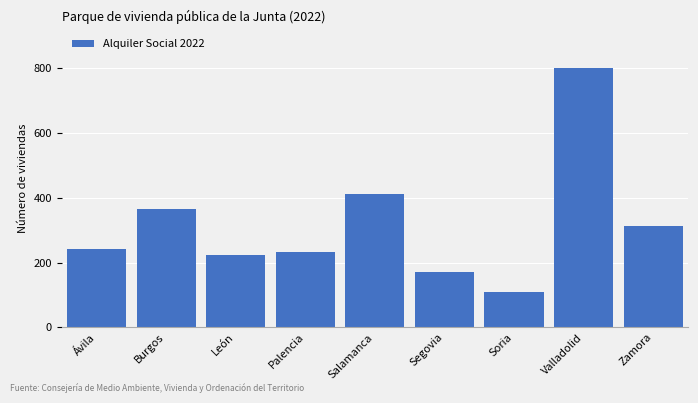

Reading left to right, list all the values displayed in this chart.

243	365	222	232	412	172	108	799	314